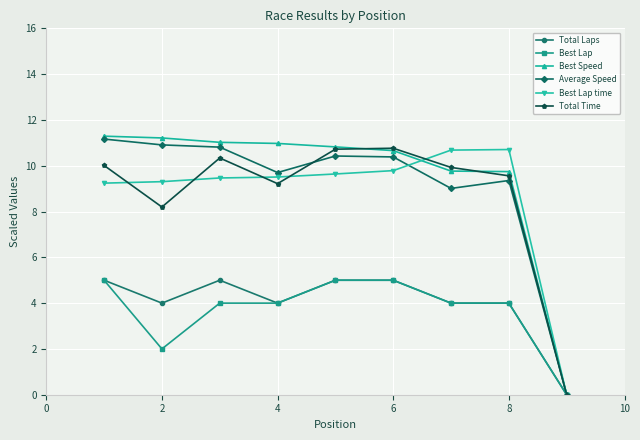

Which series has the widest spread of values?

Best Speed